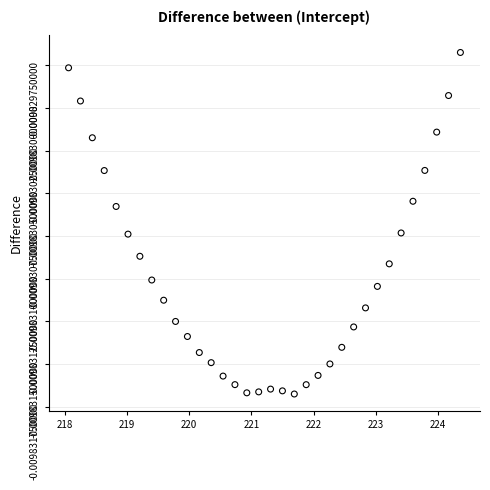

What is the range of X values (max minus min)?

6.3